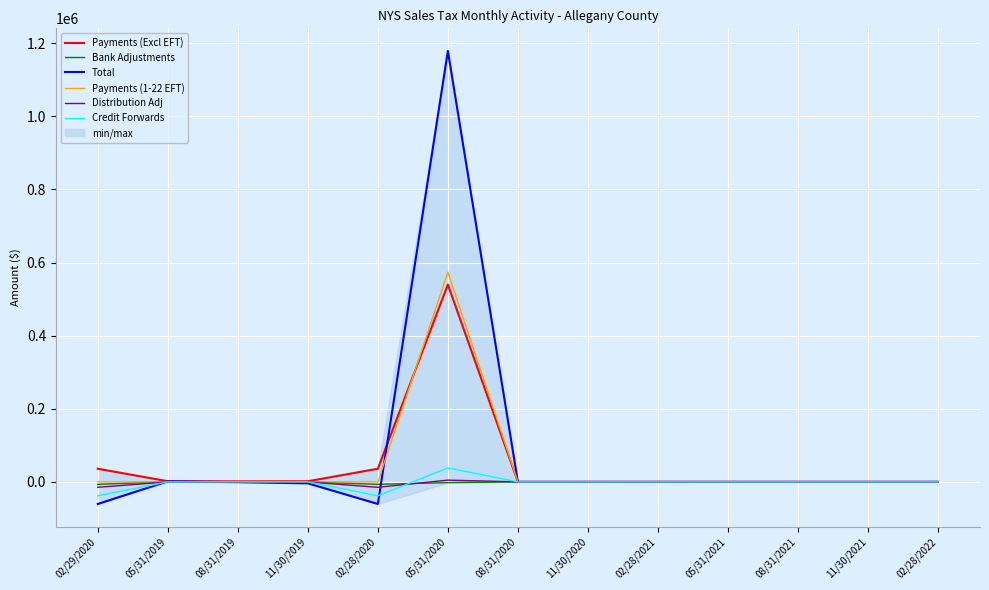

What are all the series names shown in the legend?

Payments (Excl EFT), Bank Adjustments, Total, Payments (1-22 EFT), Distribution Adj, Credit Forwards